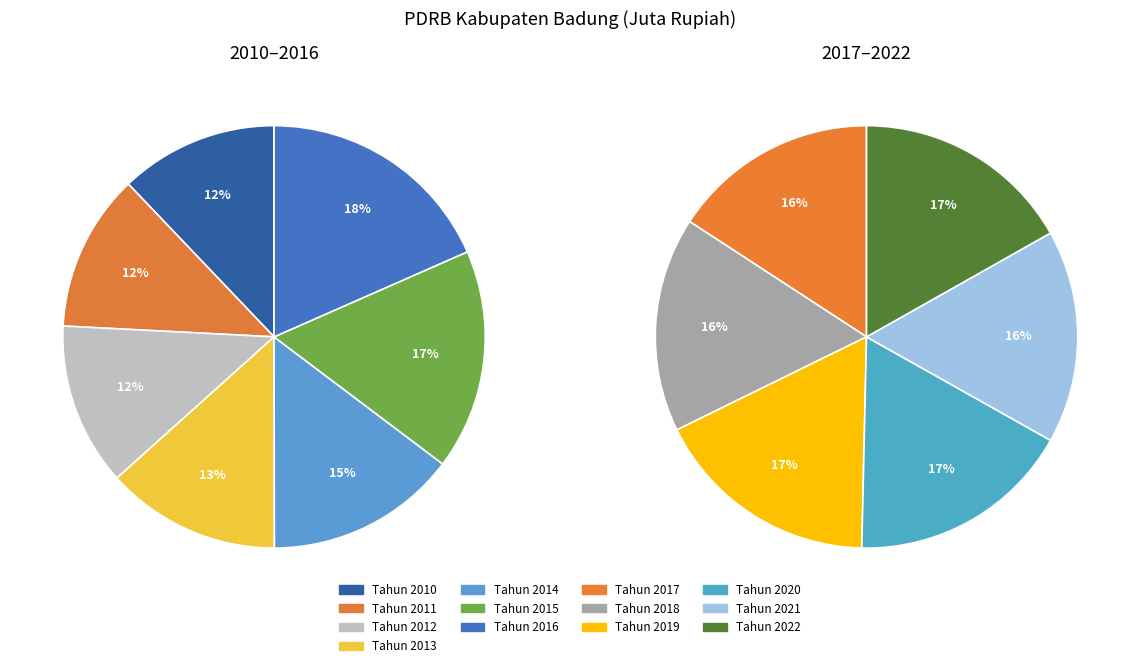

What is the smallest slice in the pie chart?

Tahun 2011